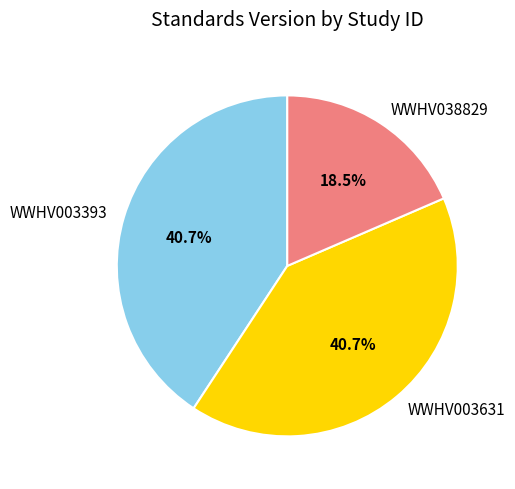

Approximately how many times larger is the value at WWHV003631 compared to WWHV038829?

2.2